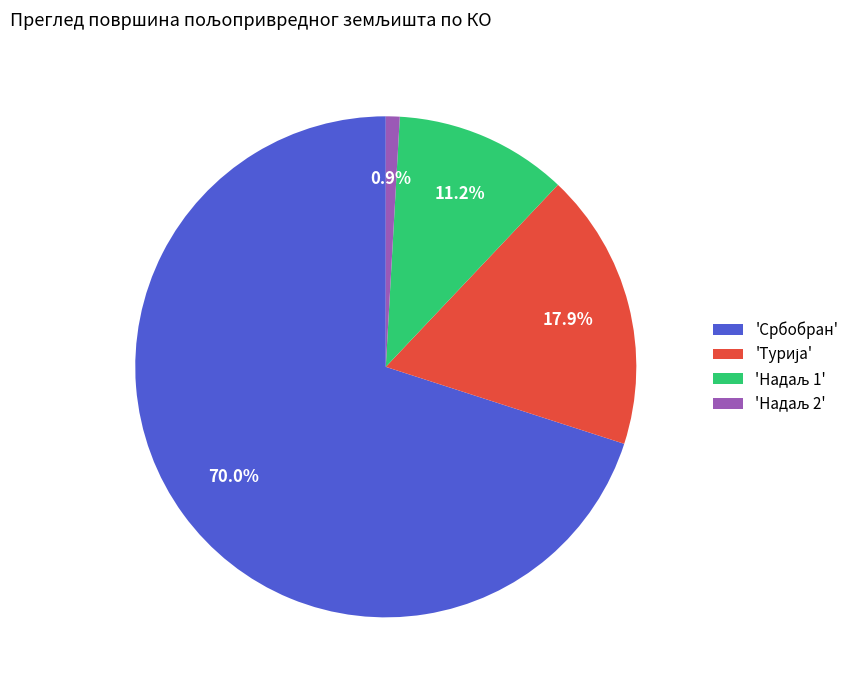

Does 'Србобран' account for over 50% of the chart?

Yes